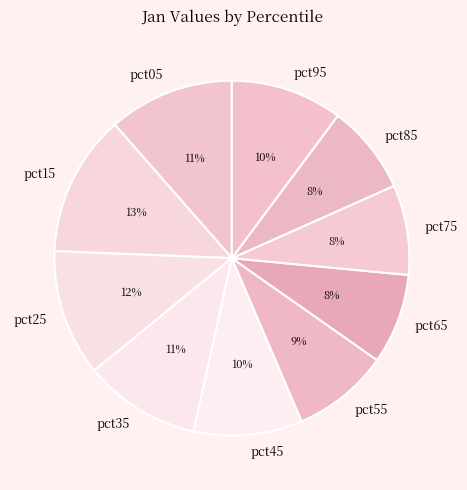

Is it true that pct55 is 9% of the pie?

True